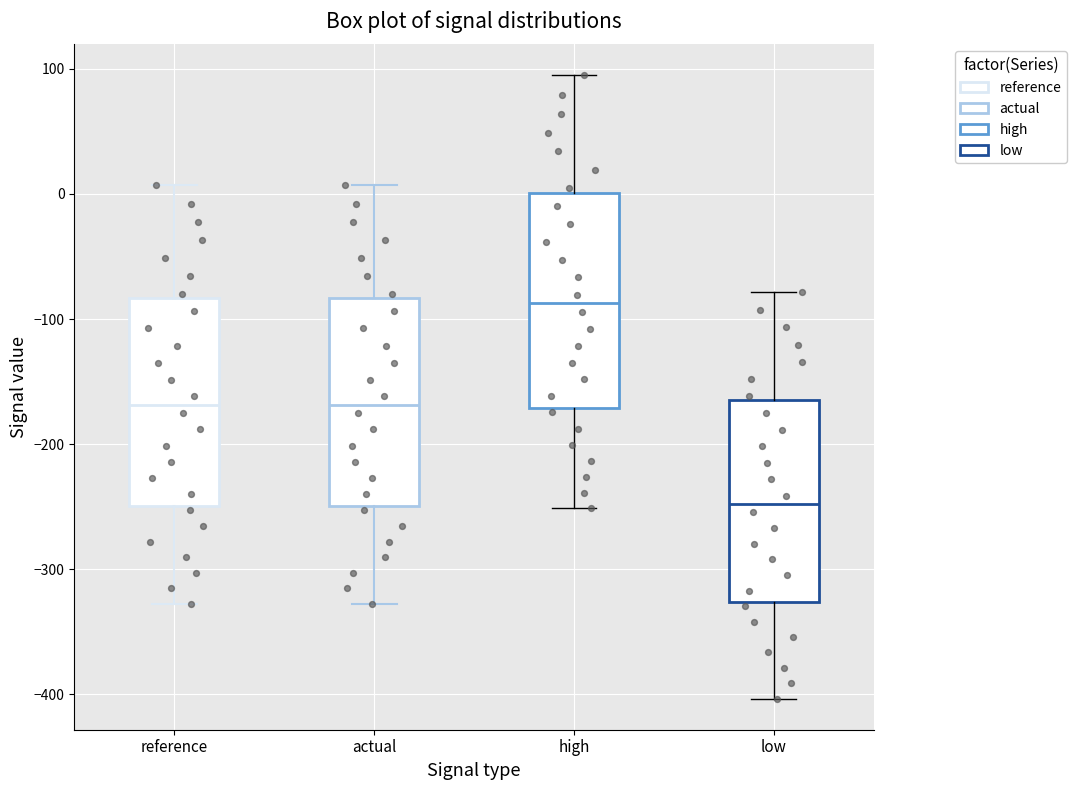

Which box has the highest median line?

high